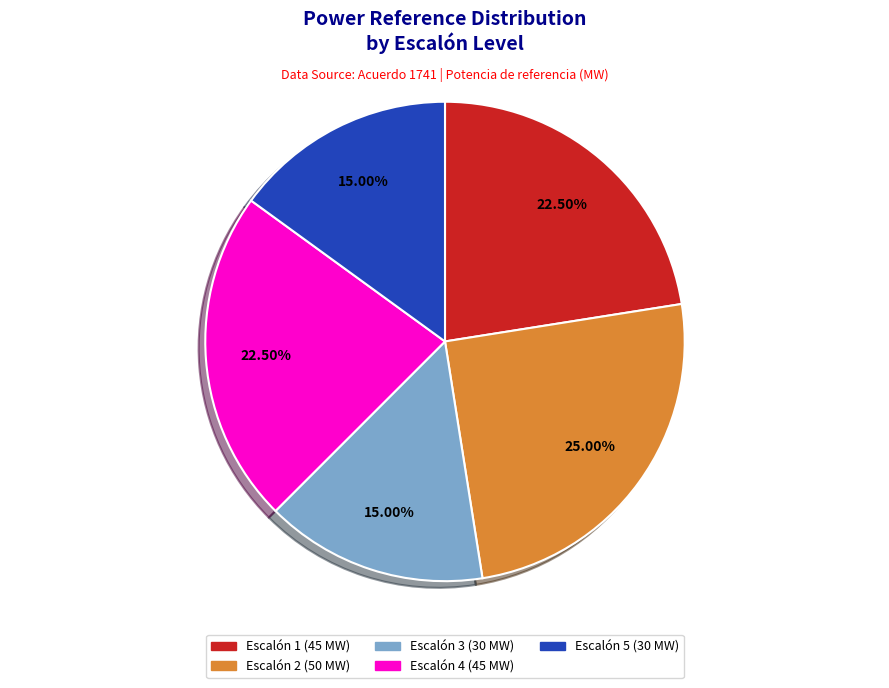

Combined, do Escalón 3 and Escalón 5 account for over 50%?

No